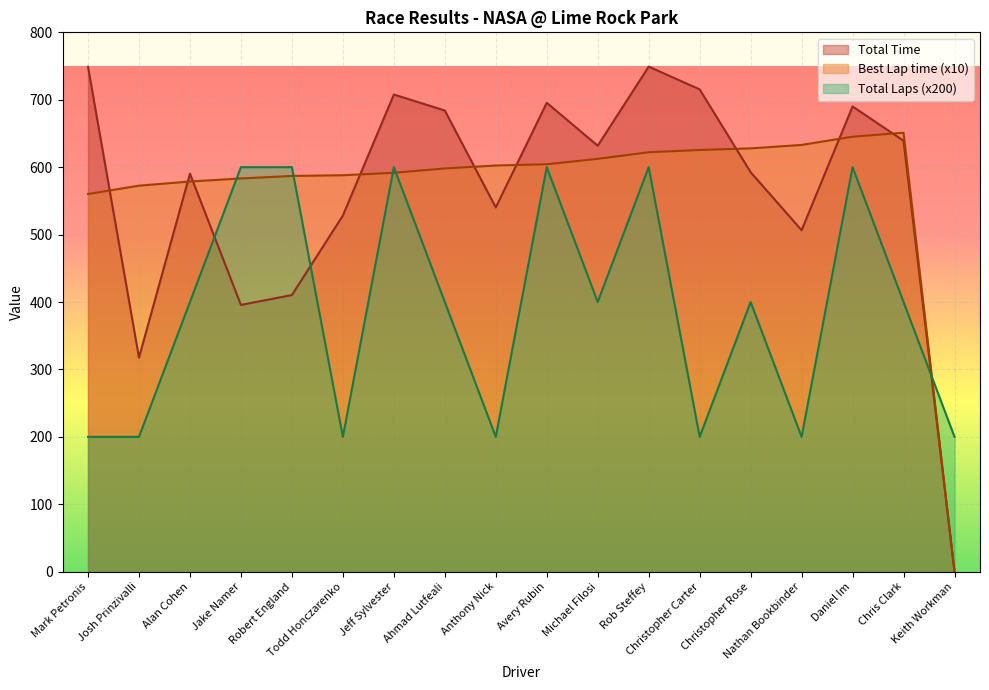

Between Mark Petronis and Christopher Rose, which series saw the biggest shift?

Total Laps (x200)